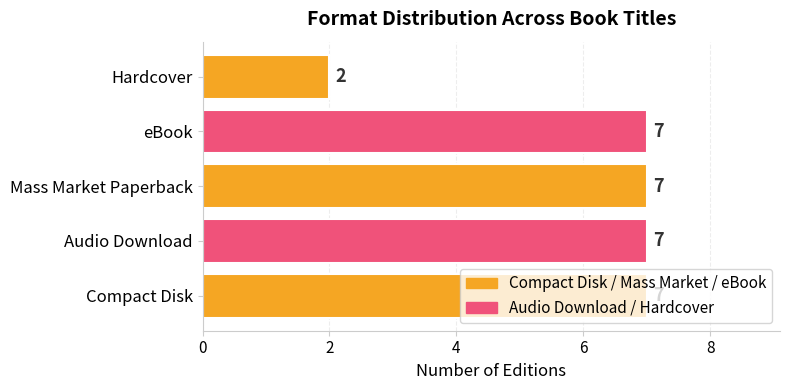

The value at Mass Market Paperback is 7. True or false?

True